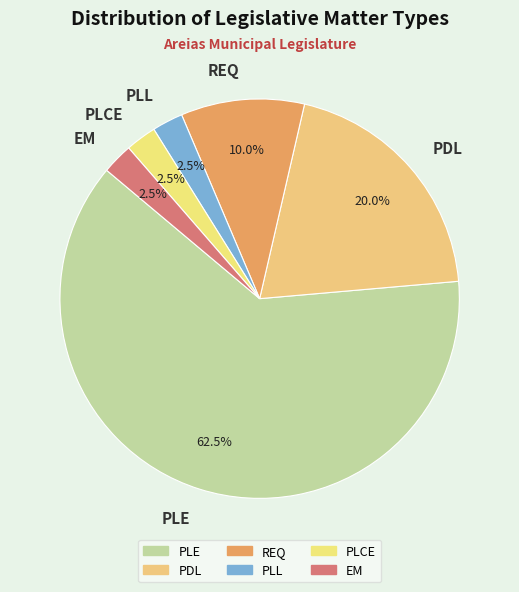

Which slice is the largest?

PLE